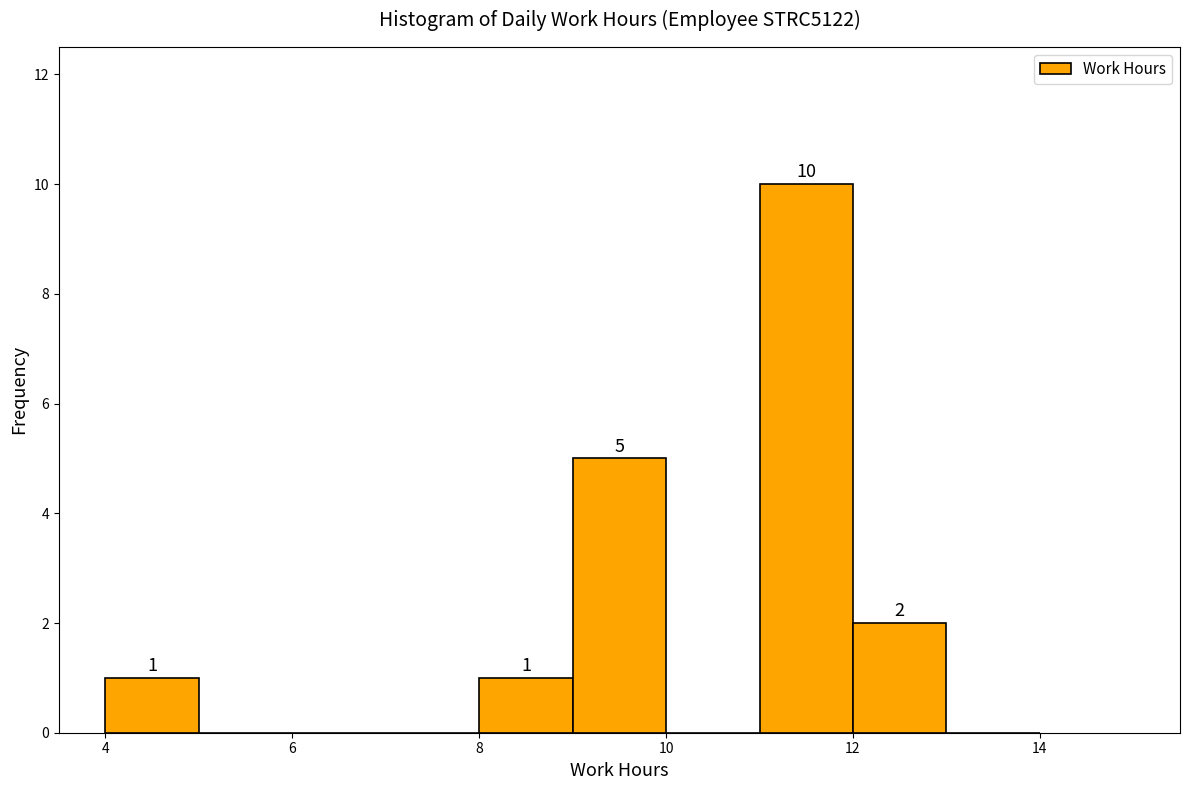

Over which range of the x-axis is the bar tallest?

11 to 12